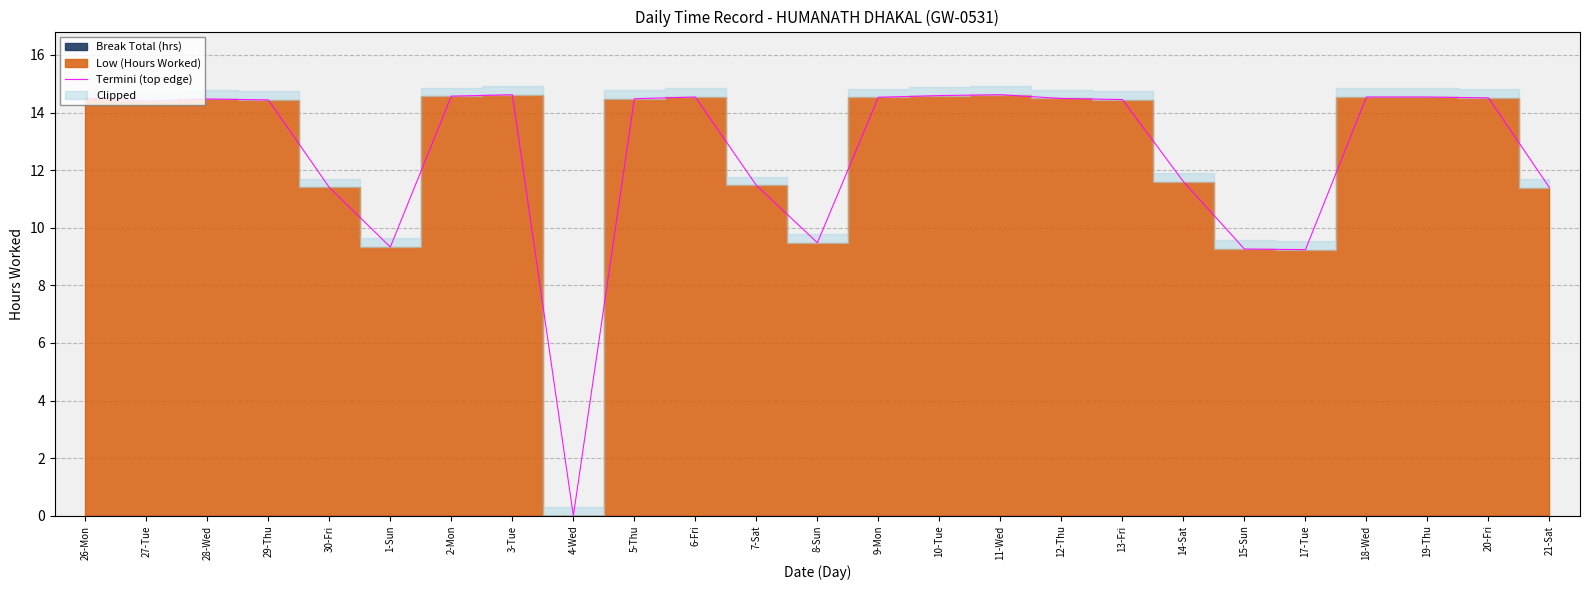

Where is the data nearest to the value 7?

17-Tue